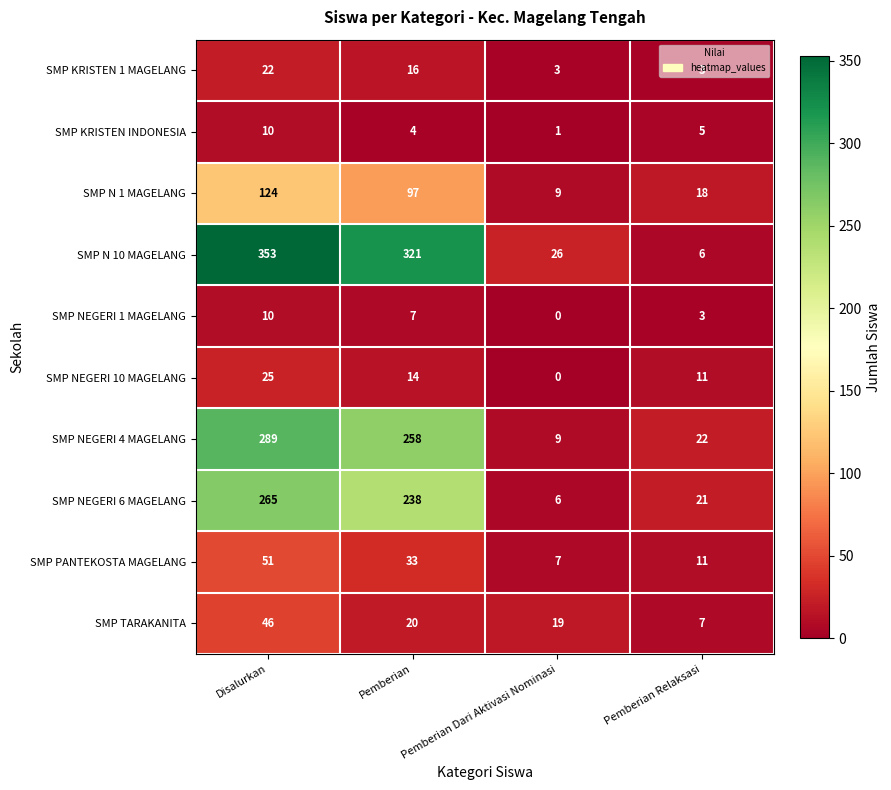

Which series has the largest total across all categories?

SMP N 10 MAGELANG